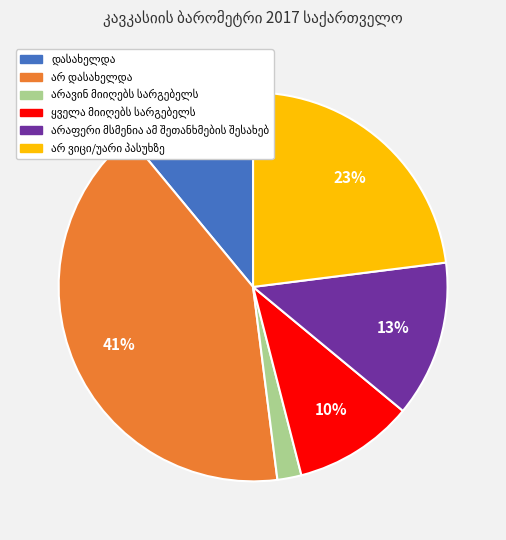

To the nearest percent, what is the average slice percentage?

17%